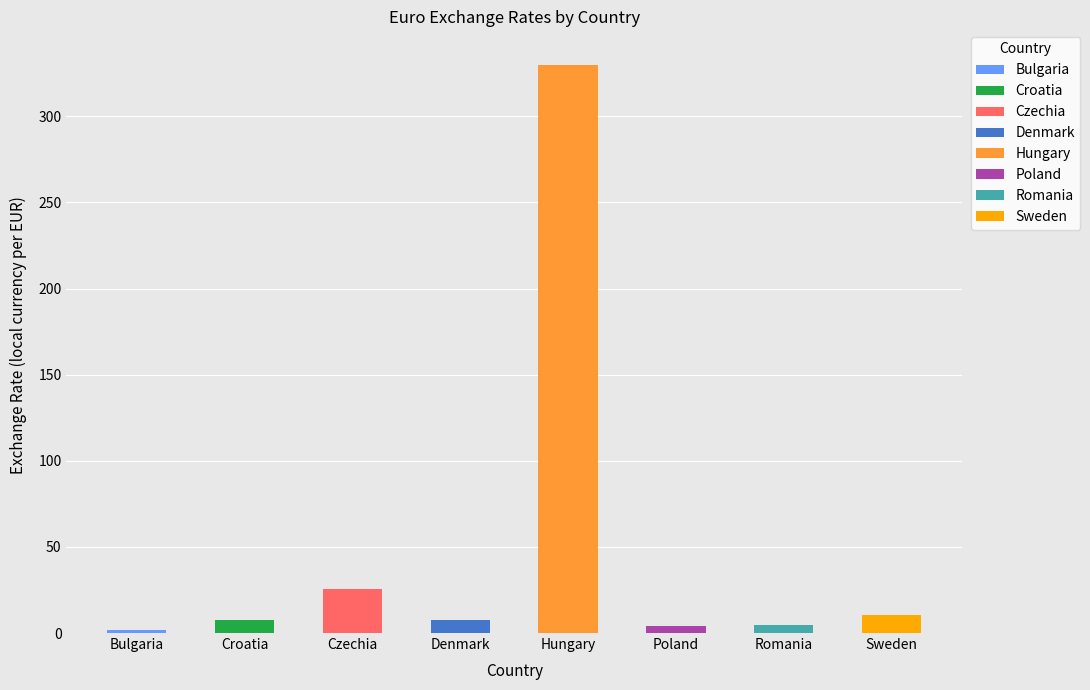

List the labels in order of value, smallest first.

Bulgaria, Poland, Romania, Croatia, Denmark, Sweden, Czechia, Hungary